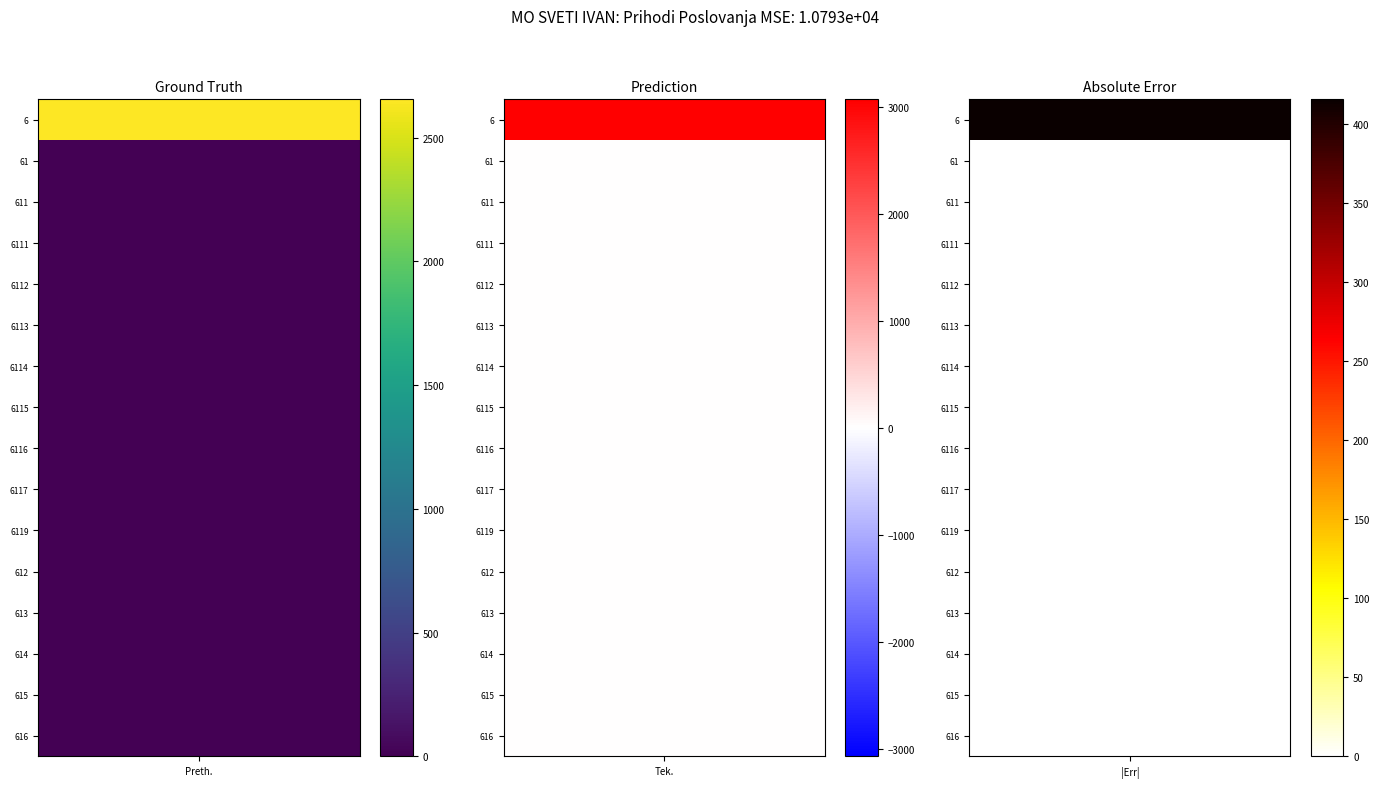

The 615 series shows 0.0 at 0. True or false?

True